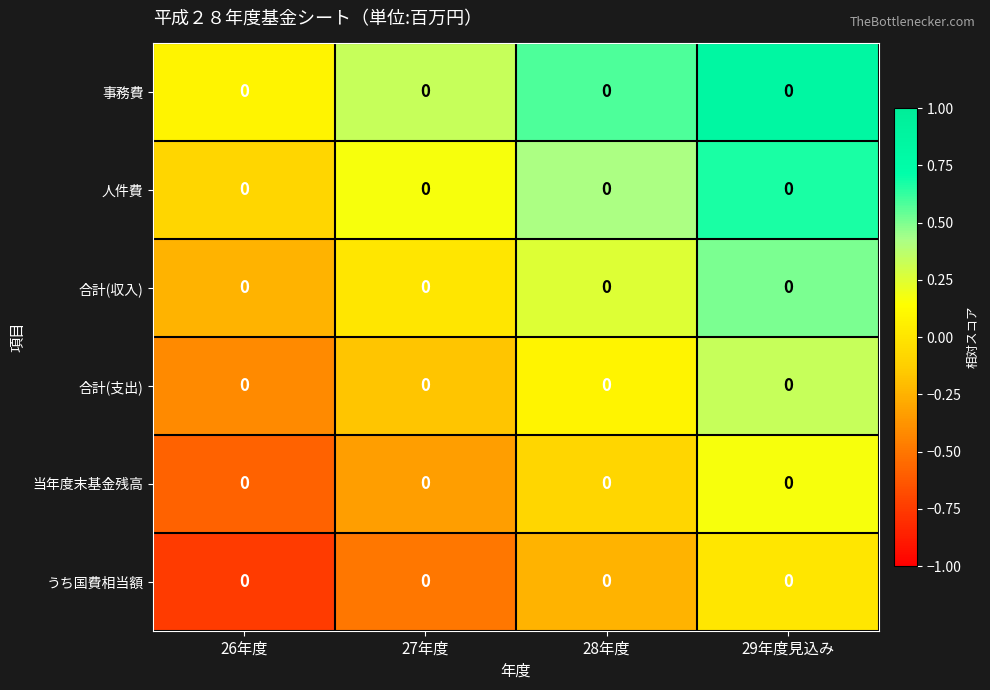

At how many categories does at least one series exceed 0?

4